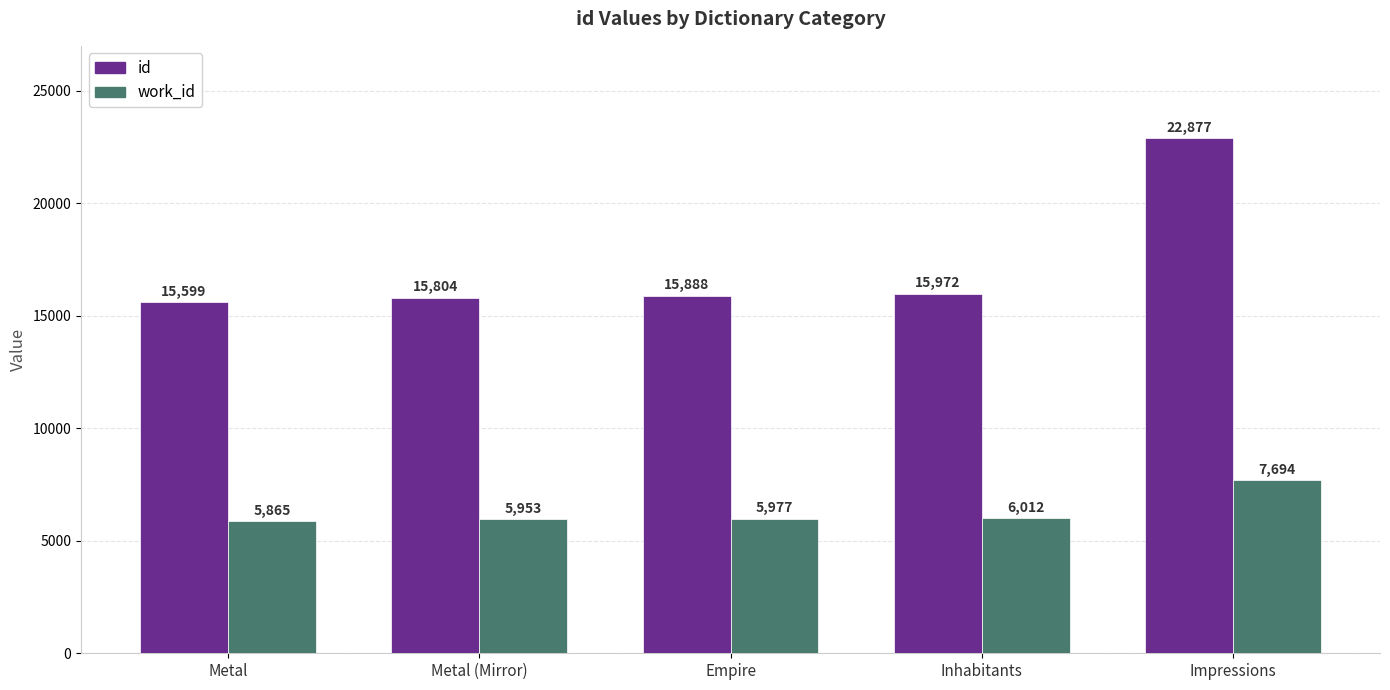

List the labels in order of work_id value, largest first.

Impressions, Inhabitants, Empire, Metal (Mirror), Metal